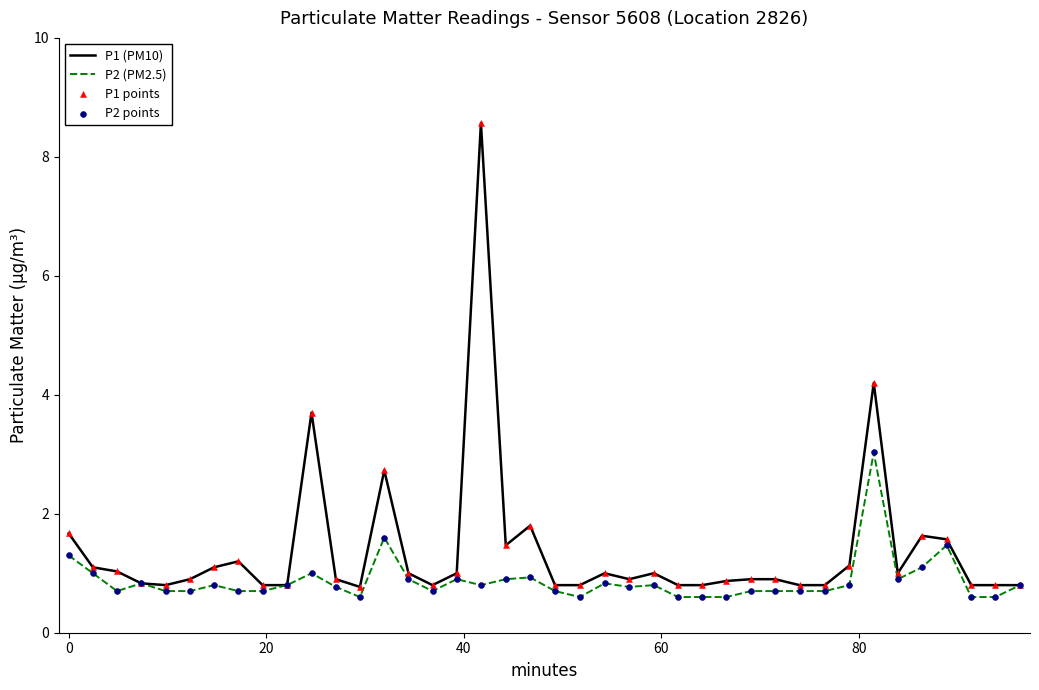

Which series has the largest total across all categories?

P1 (PM10)